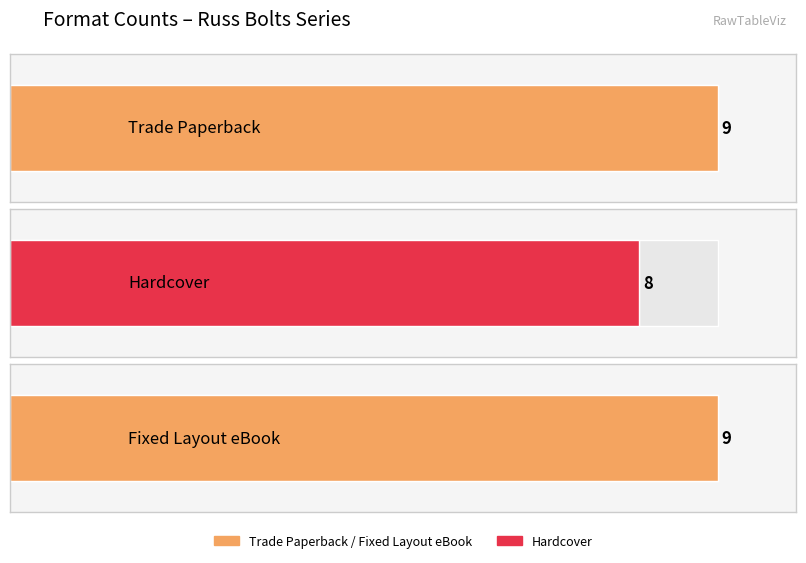

True or false: Fixed Layout eBook has a value of 9 at Hardcover.

True